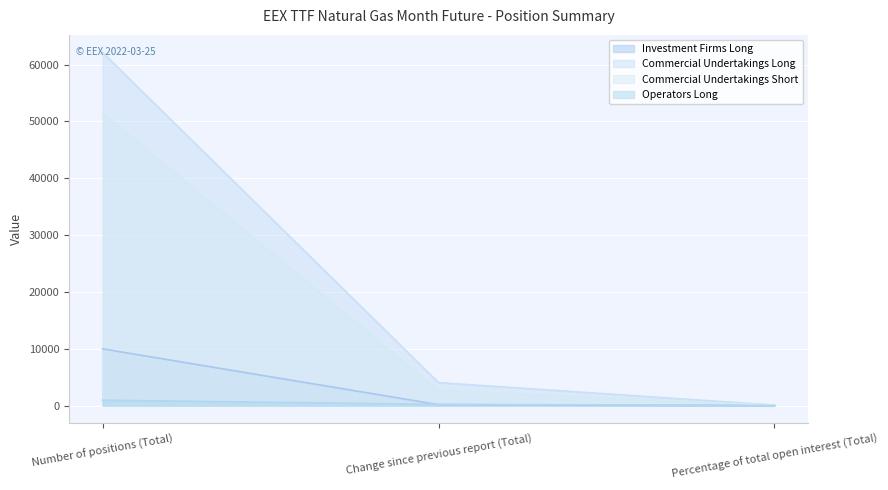

What is the approximate value of Commercial Undertakings Short at Percentage of total open interest (Total)?

70.4